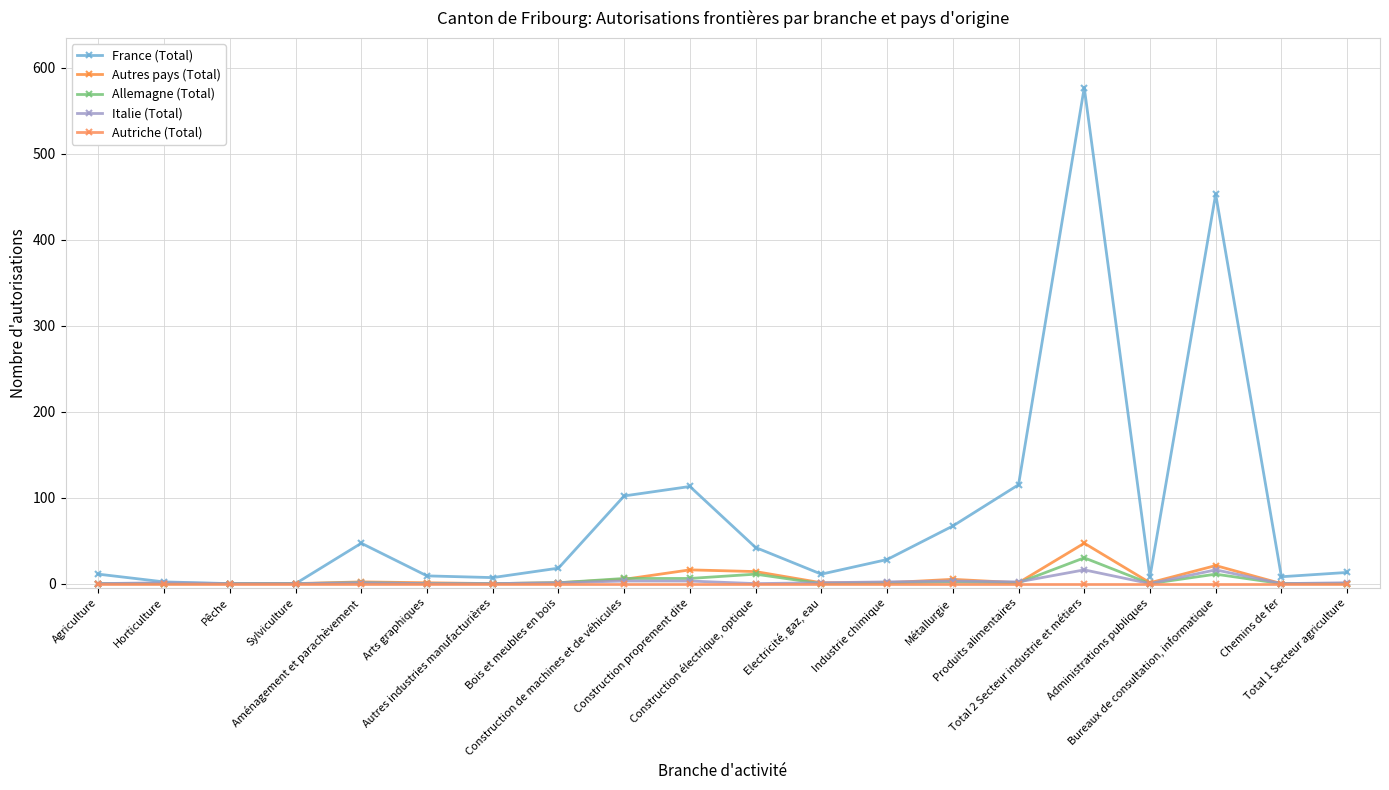

How many interior local peaks does the Italie (Total) series have?

5